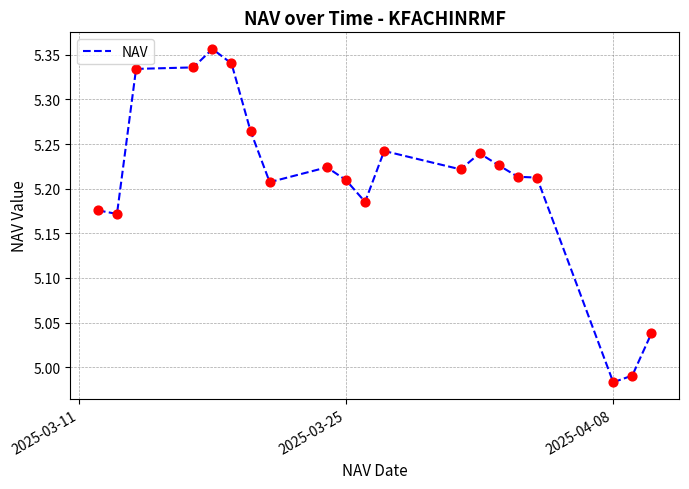

What is the difference between the maximum and minimum values?

0.4